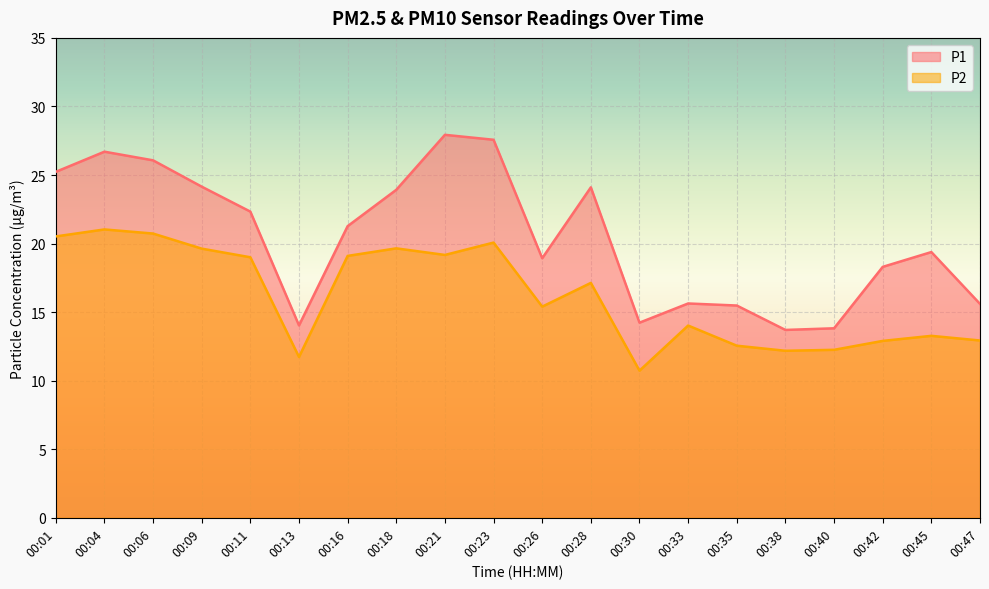

List the labels in order of P2 value, smallest first.

00:30, 00:13, 00:38, 00:40, 00:35, 00:42, 00:47, 00:45, 00:33, 00:26, 00:28, 00:11, 00:16, 00:21, 00:09, 00:18, 00:23, 00:01, 00:06, 00:04